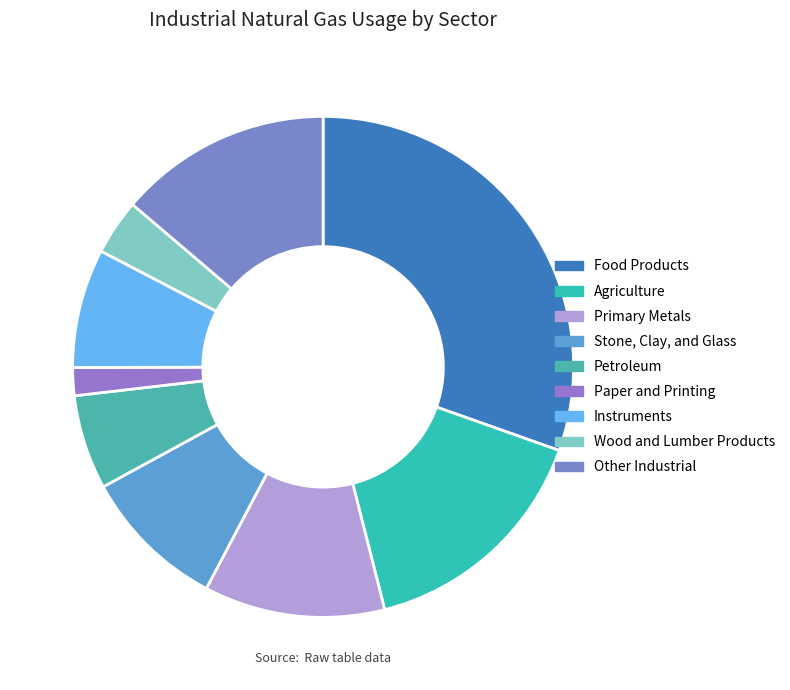

To the nearest percent, what is the average slice percentage?

11%